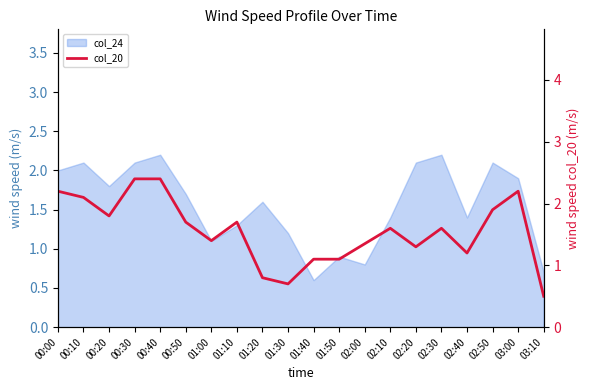

Where is the first local minimum?

00:20